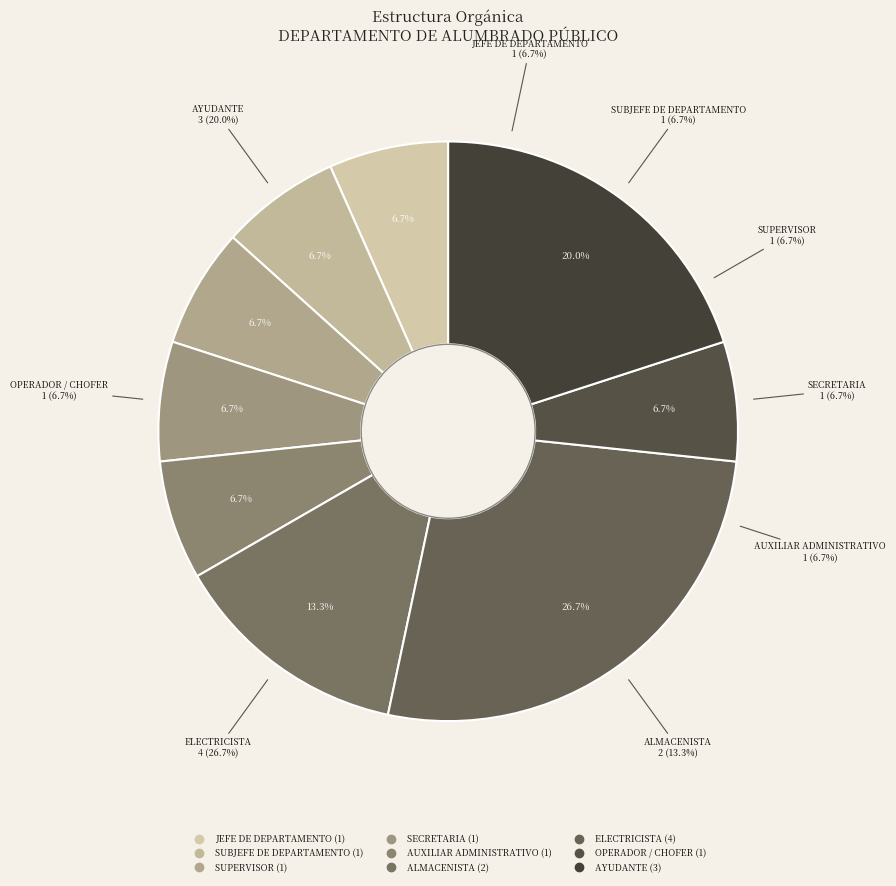

Do ALMACENISTA and AYUDANTE together represent more than half of the pie?

No